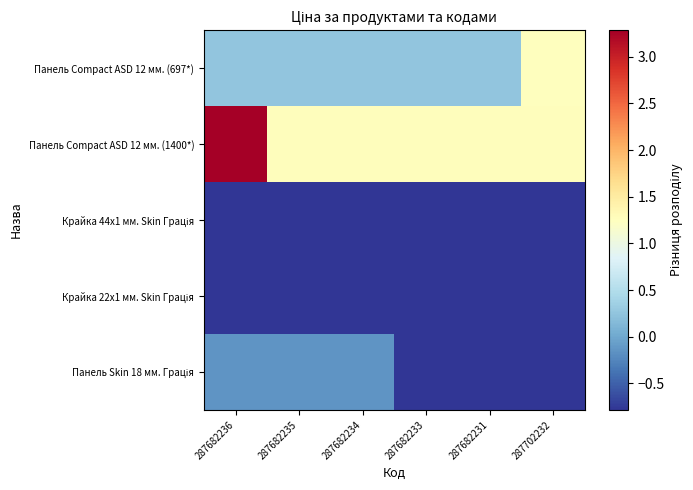

What is the total value across all series at 287702232?

0.2